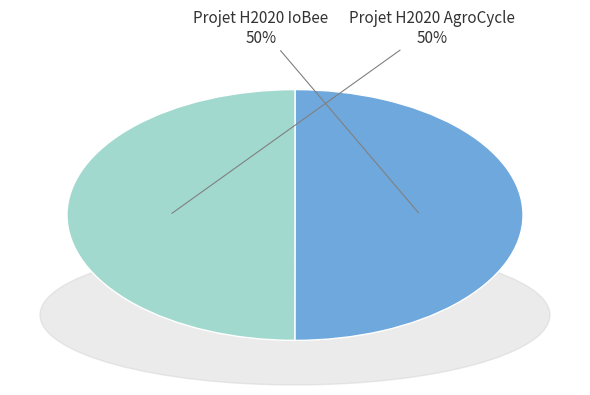

Combined, do Projet H2020 AgroCycle and Projet H2020 IoBee account for over 50%?

Yes